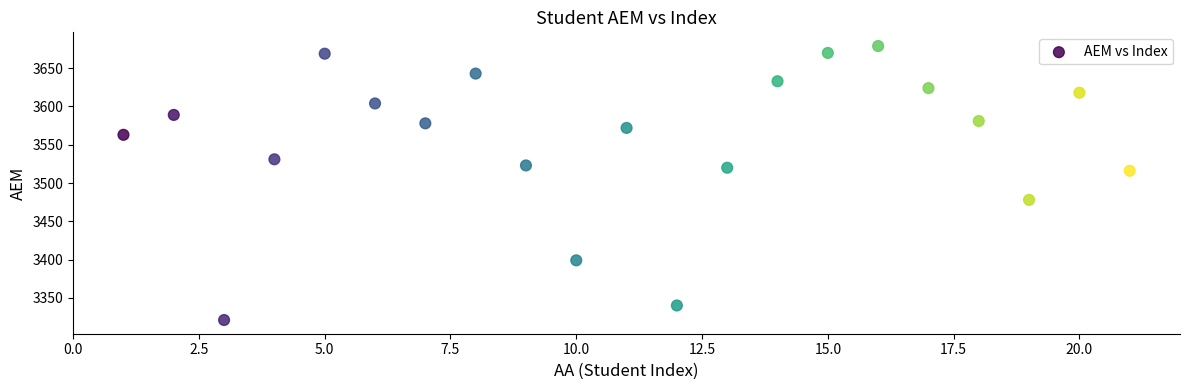

What Y value in the scatter plot is closest to 3500?

3516